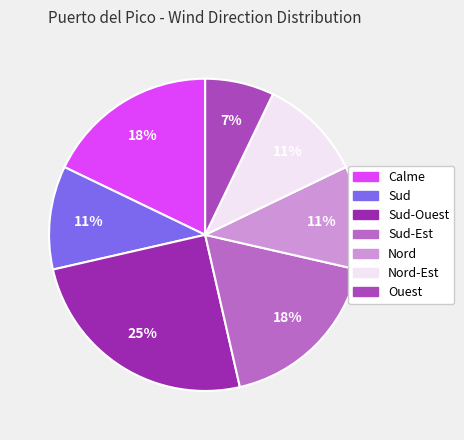

To the nearest percent, what is the average slice percentage?

14%